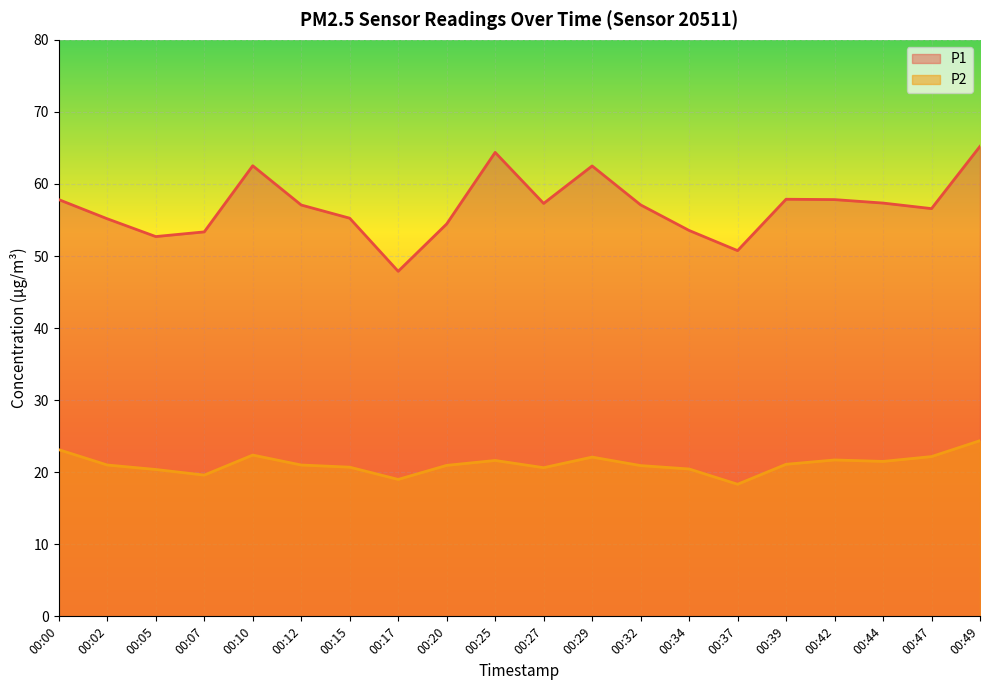

Reading right to left, transcribe all the data shown in this chart.

P1: 65.2	56.6	57.4	57.8	57.9	50.8	53.5	57.1	62.5	57.3	64.4	54.5	47.9	55.2	57.1	62.5	53.4	52.7	55.2	57.8
P2: 24.4	22.2	21.5	21.7	21.1	18.3	20.4	20.9	22.1	20.6	21.6	20.9	19.0	20.7	21.0	22.4	19.6	20.4	21.0	23.1